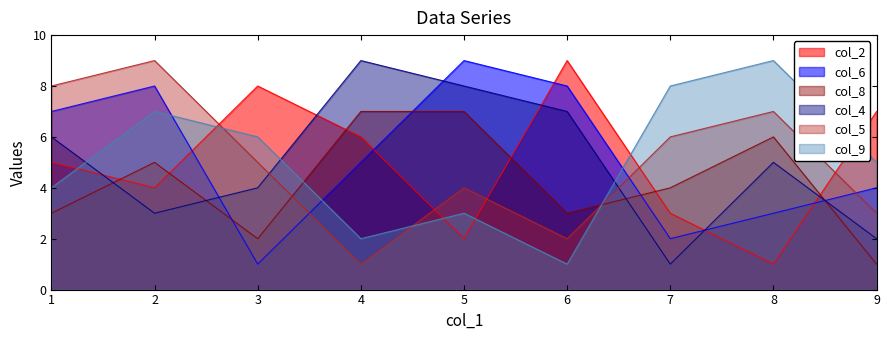

True or false: col_2 has more than 0 points higher than both neighbors.

True